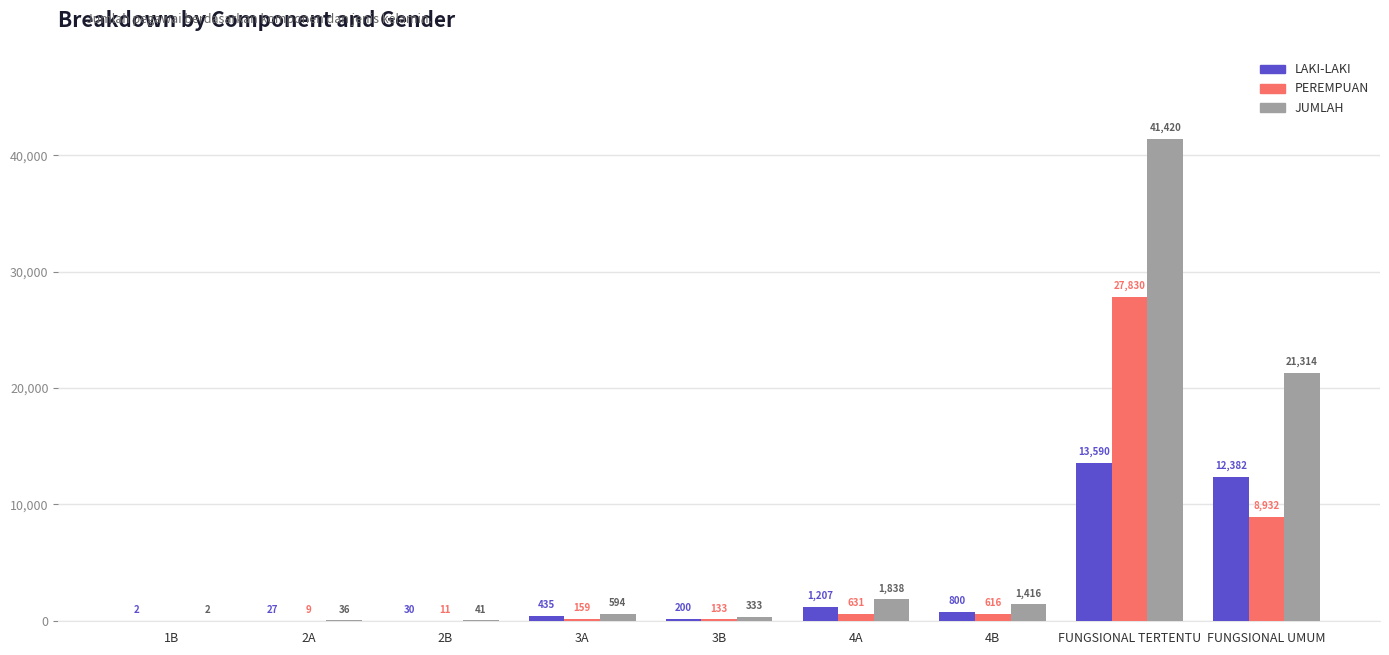

Which series has the widest spread of values?

JUMLAH